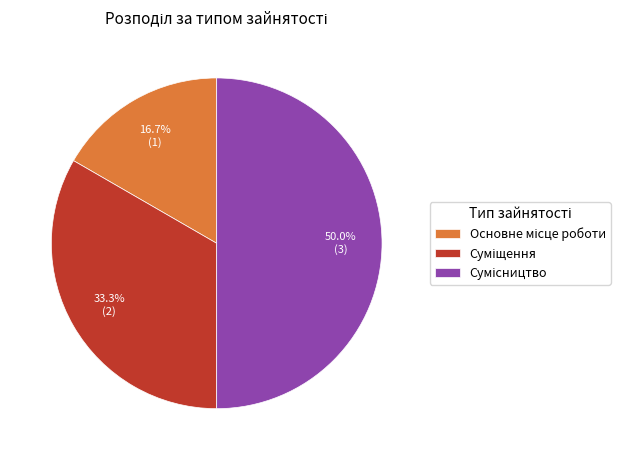

To the nearest percent, what is the difference between the largest and smallest slice percentages?

33%